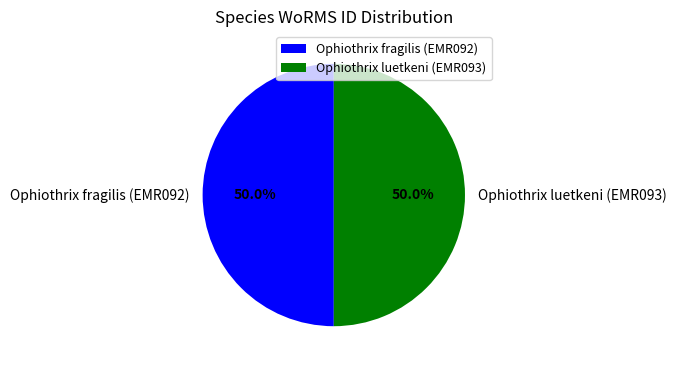

Approximately how many times larger is the value at Ophiothrix fragilis (EMR092) compared to Ophiothrix luetkeni (EMR093)?

1.0